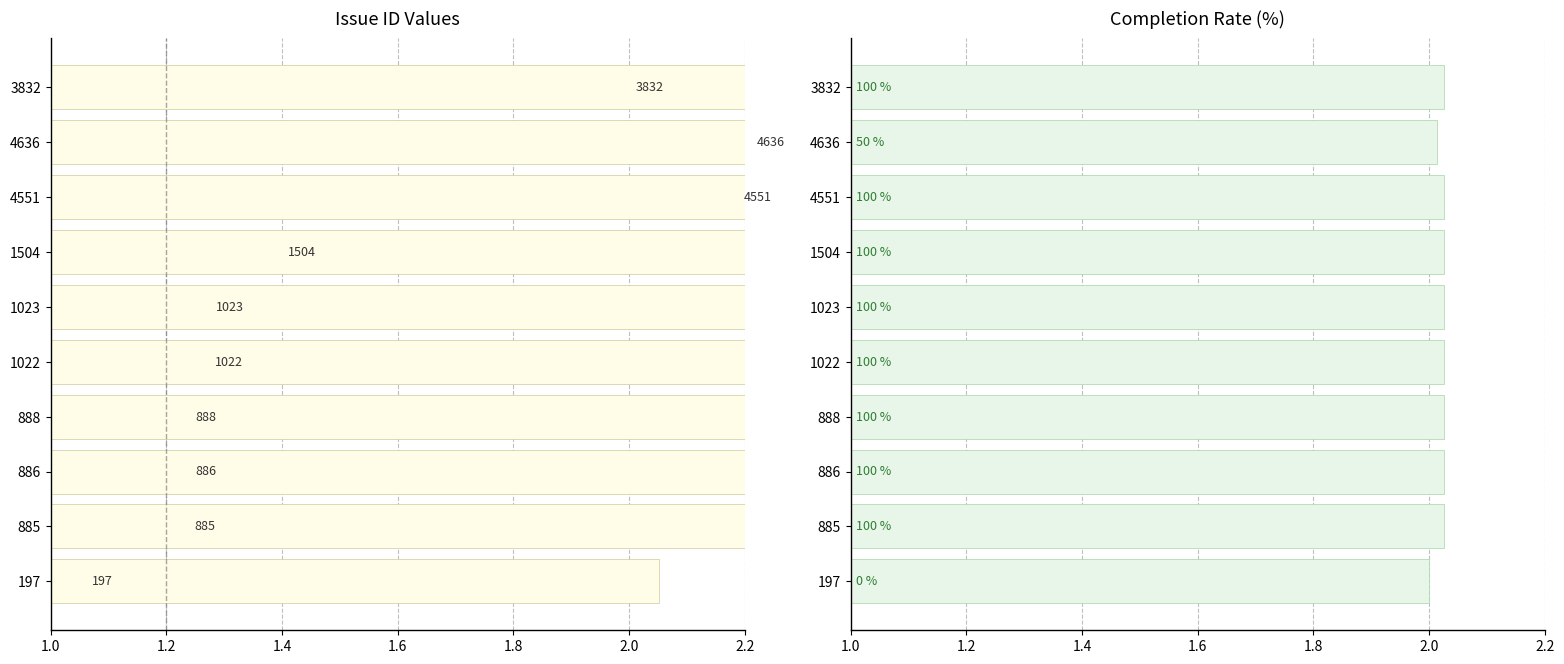

True or false: Issue ID has a value of 0.3 at 197.

False